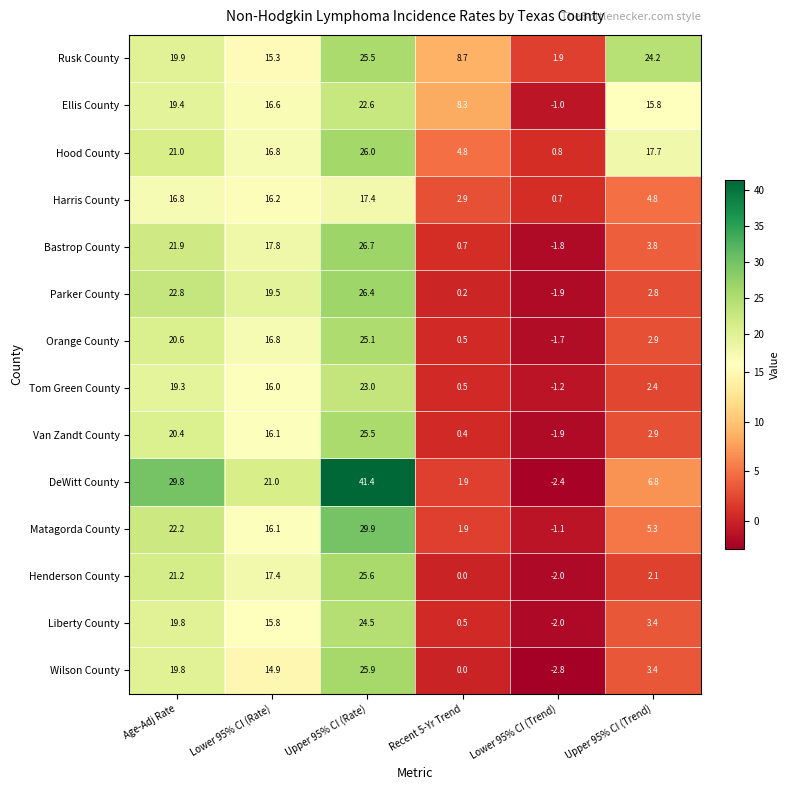

What is the spread (max minus min) of values at Recent 5-Yr Trend?

8.7